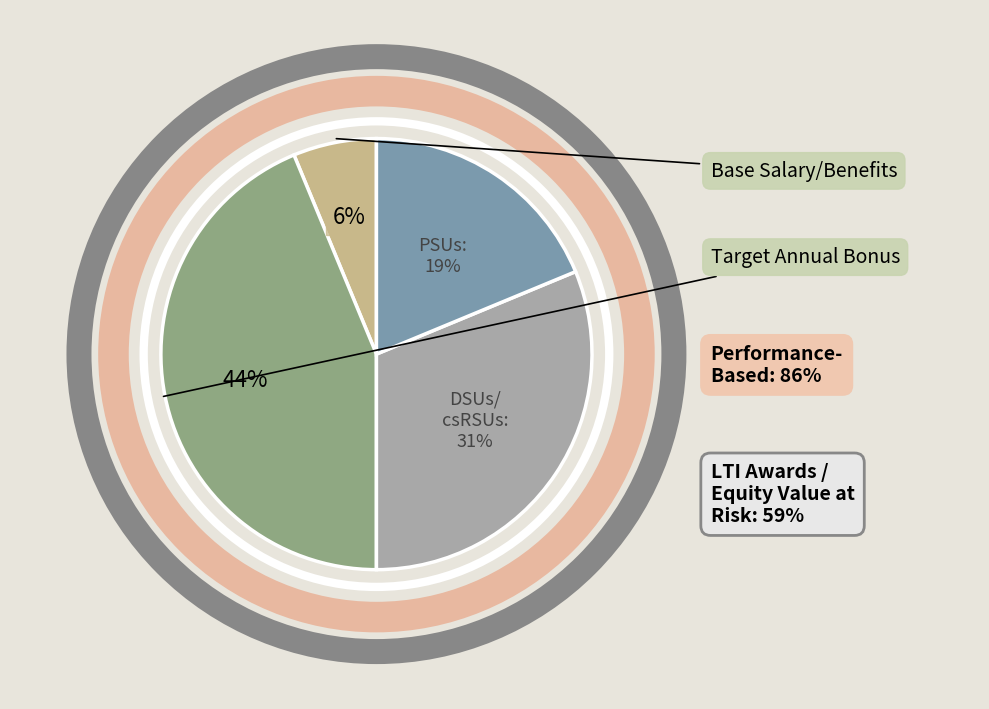

To the nearest percent, what is the average slice percentage?

25%